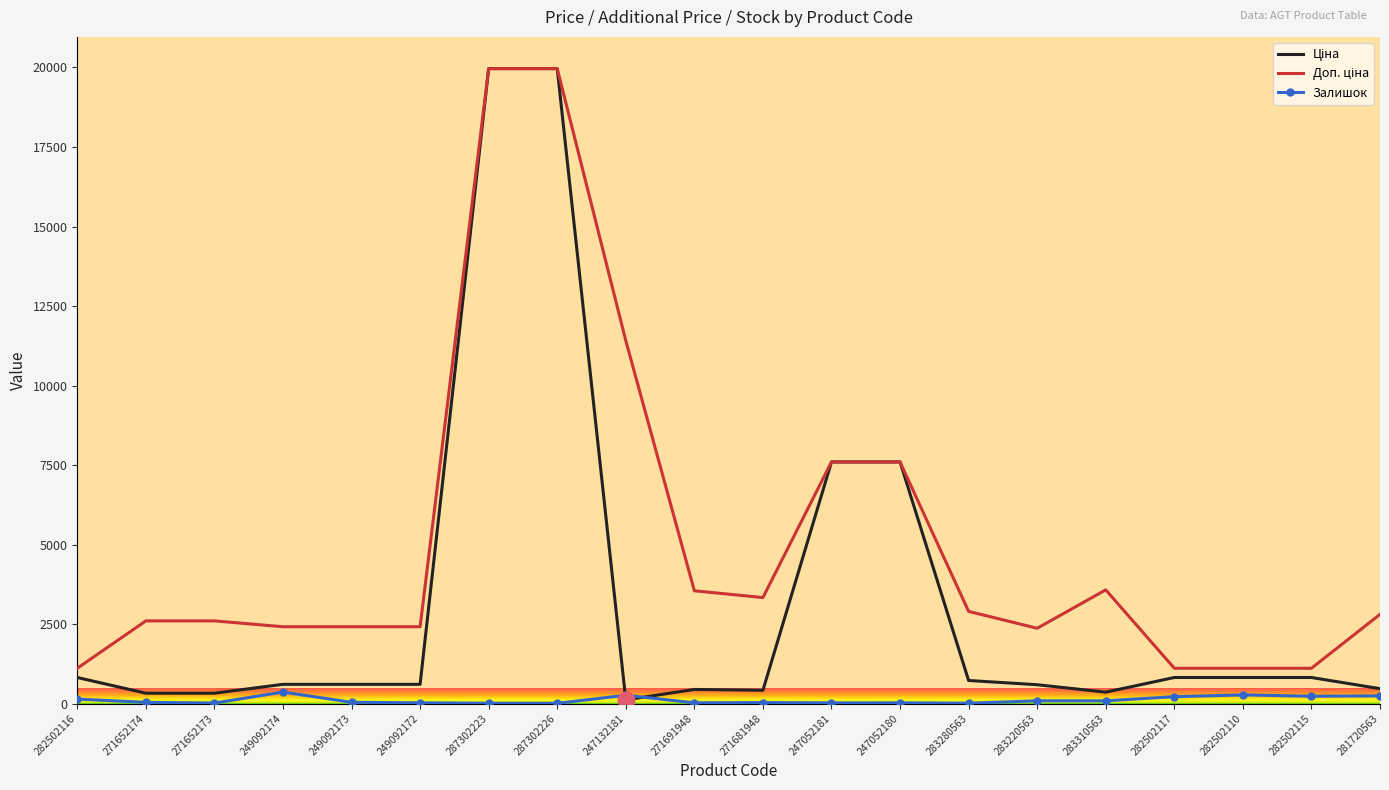

The Залишок series shows 260.0 at 247132181. True or false?

True